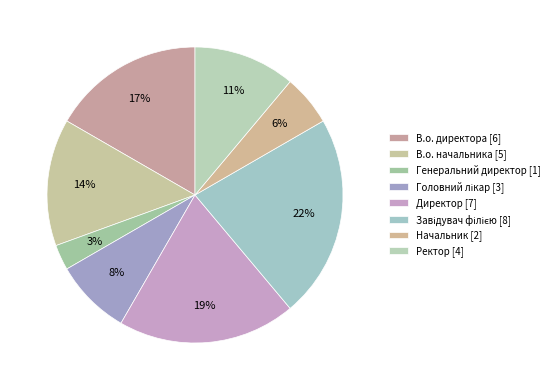

How many segments does this pie chart have?

8